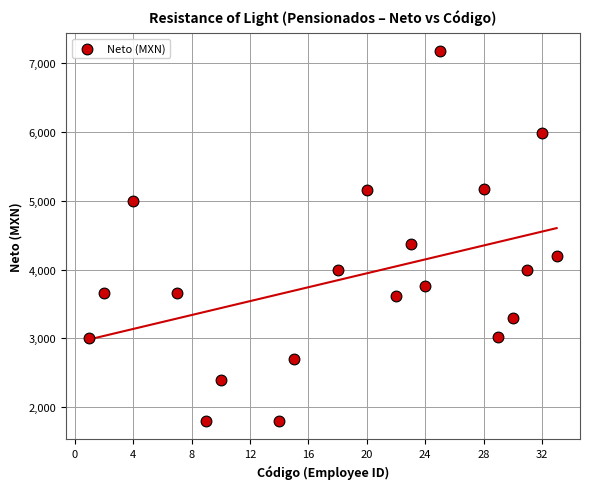

What is the range of Y values (max minus min)?

5370